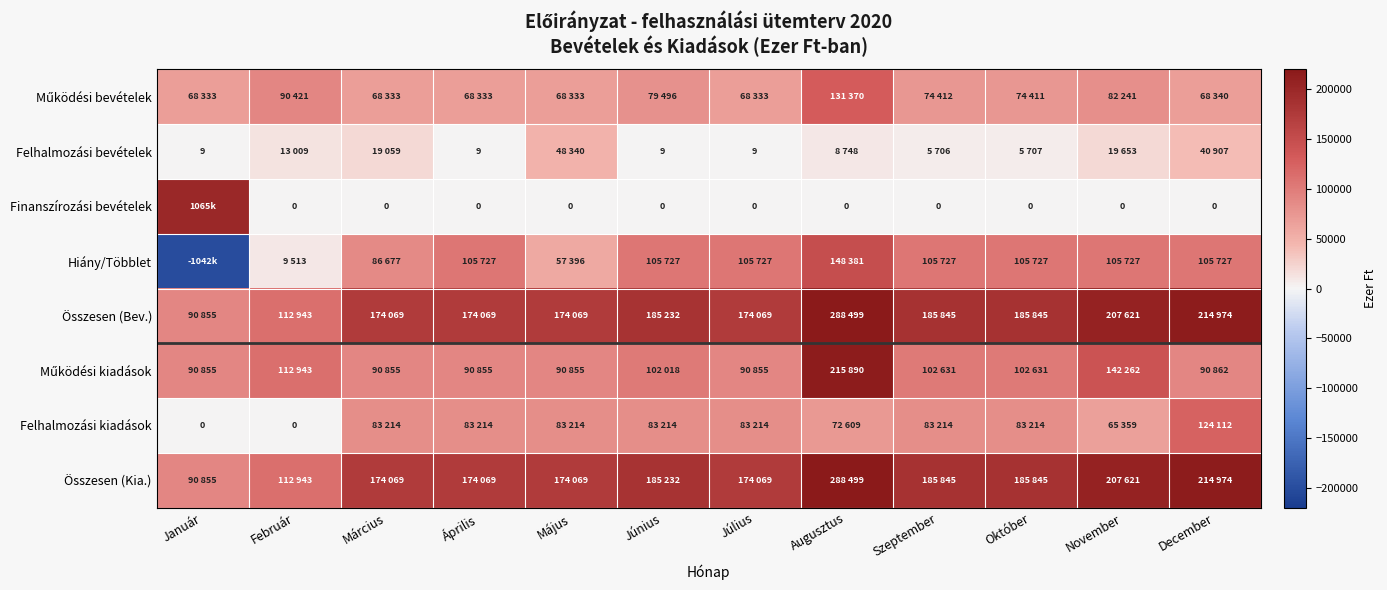

Is the value of Működési kiadások at Január greater than the value of Hiány/Többlet at Február?

Yes